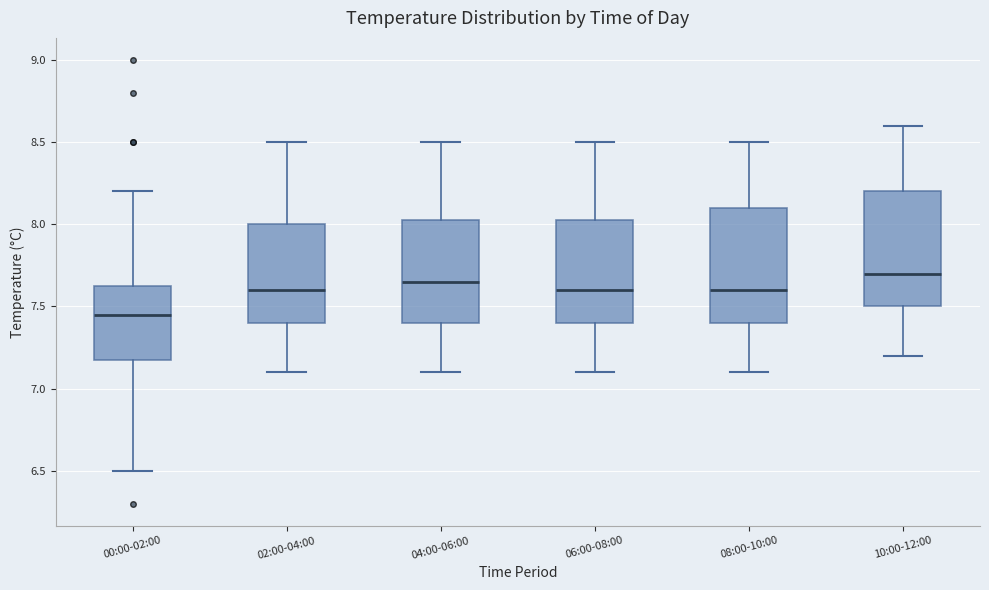

Where does the lower whisker of the box for 00:00-02:00 end on the y-axis? The values are not printed on the chart, so give them approximately, as read against the axis.

6.50